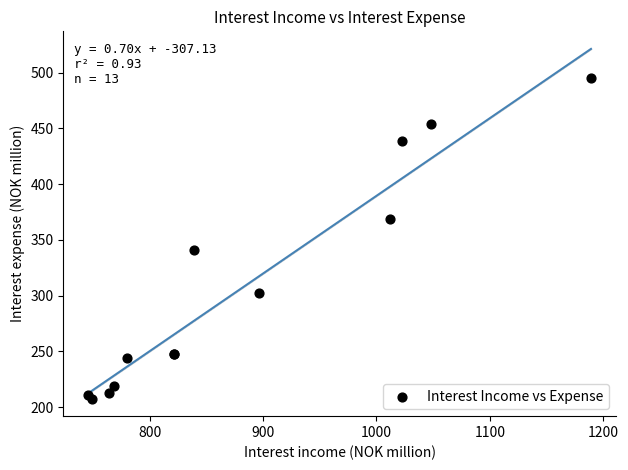

What Y value in the scatter plot is closest to 351?

341.2